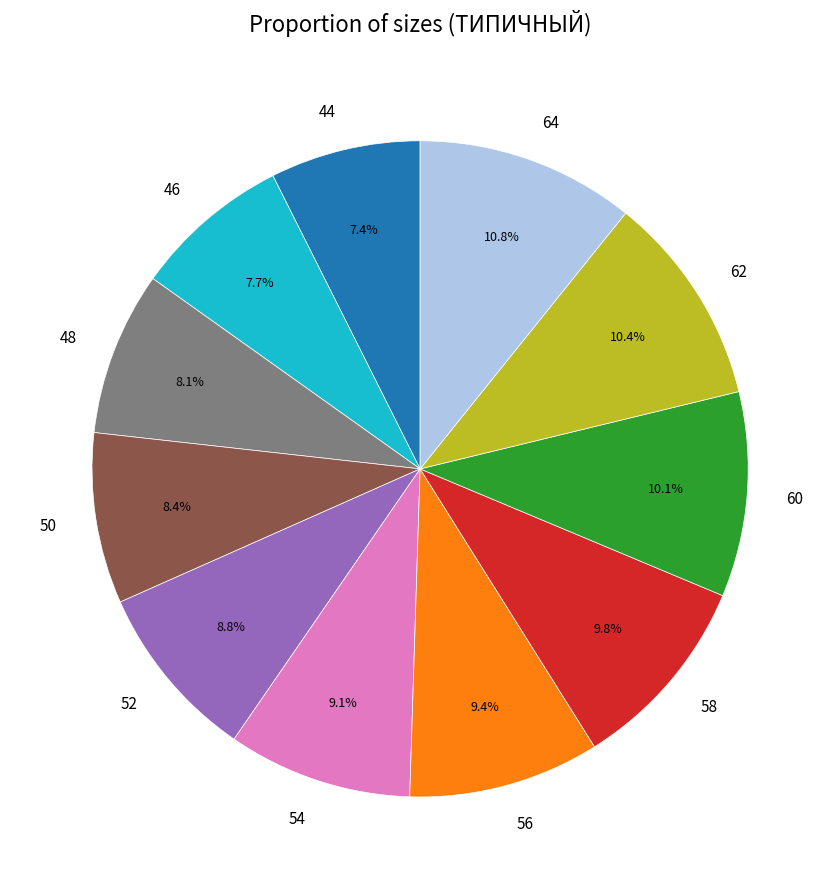

Is 50 the majority of the pie?

No